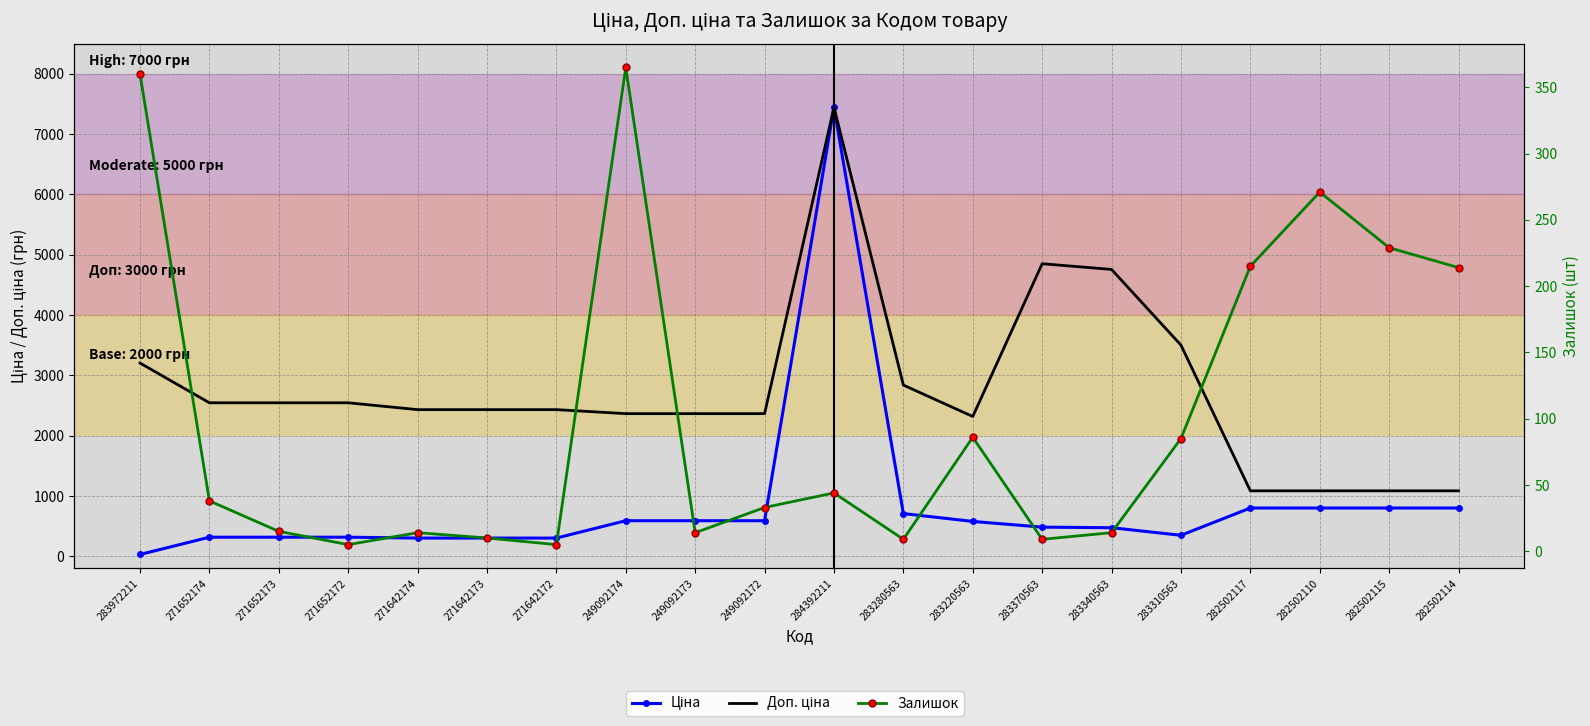

Is this an area chart (filled region under the line)?

No